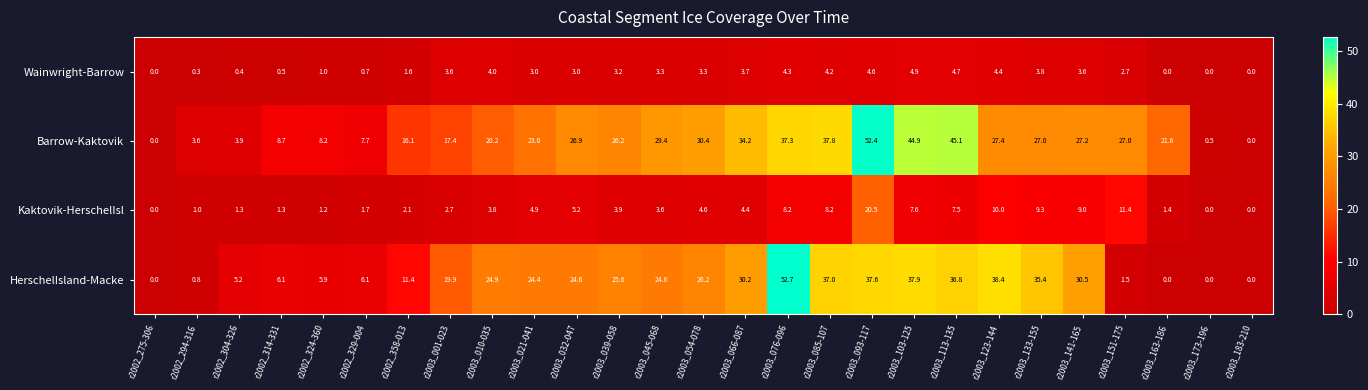

Rank the series by their maximum value, from highest to lowest.

HerschelIsland-Macke, Barrow-Kaktovik, Kaktovik-HerschelIsl, Wainwright-Barrow